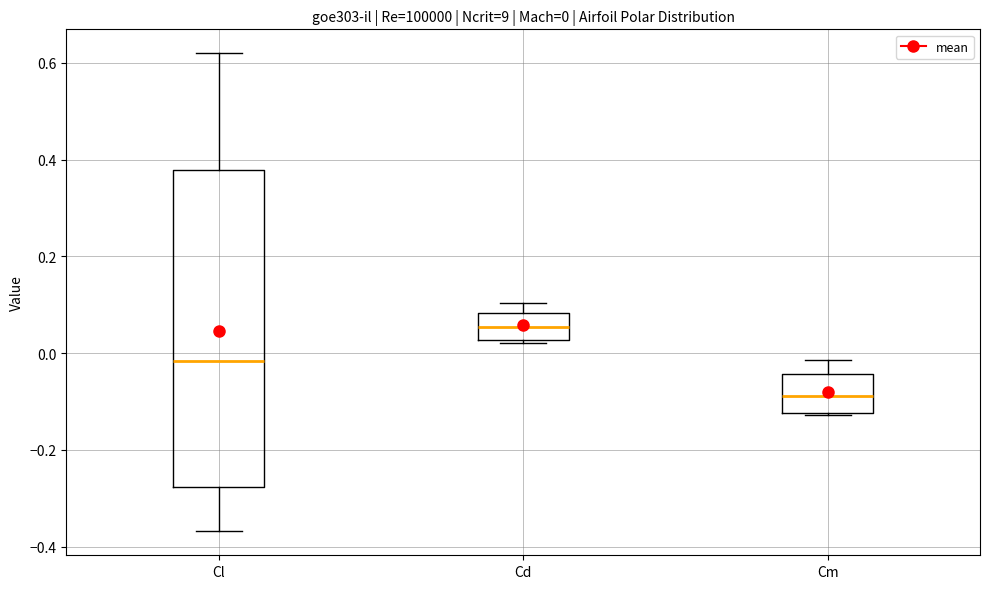

Which box's median line is the highest?

Cd